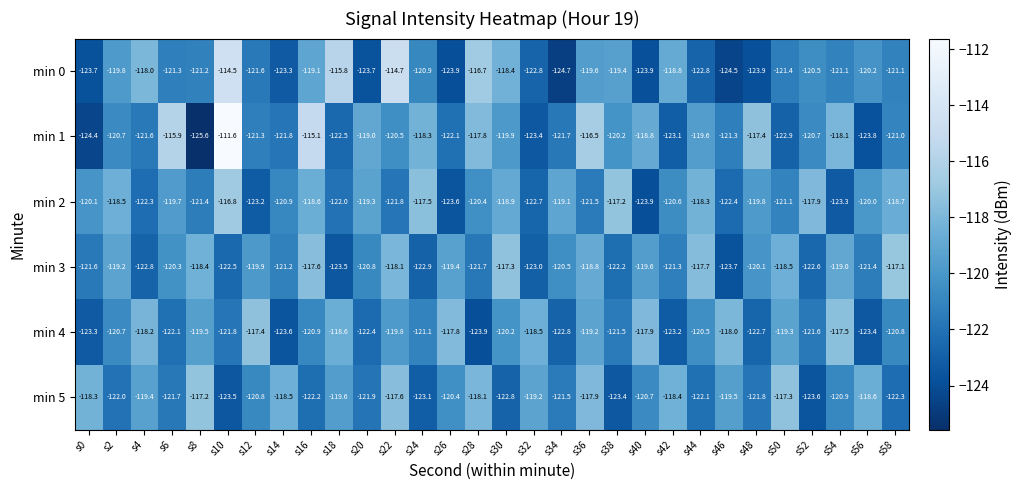

What is the difference between the min 1 values at s12 and s10?

9.7